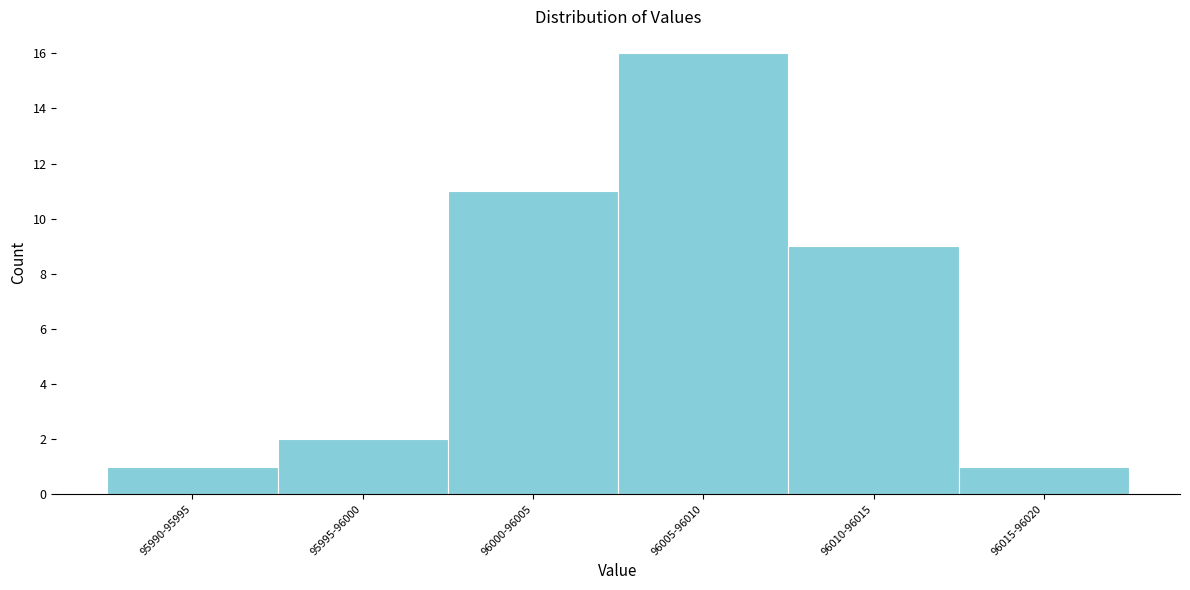

Reading left to right, transcribe all the data shown in this chart.

1	2	11	16	9	1